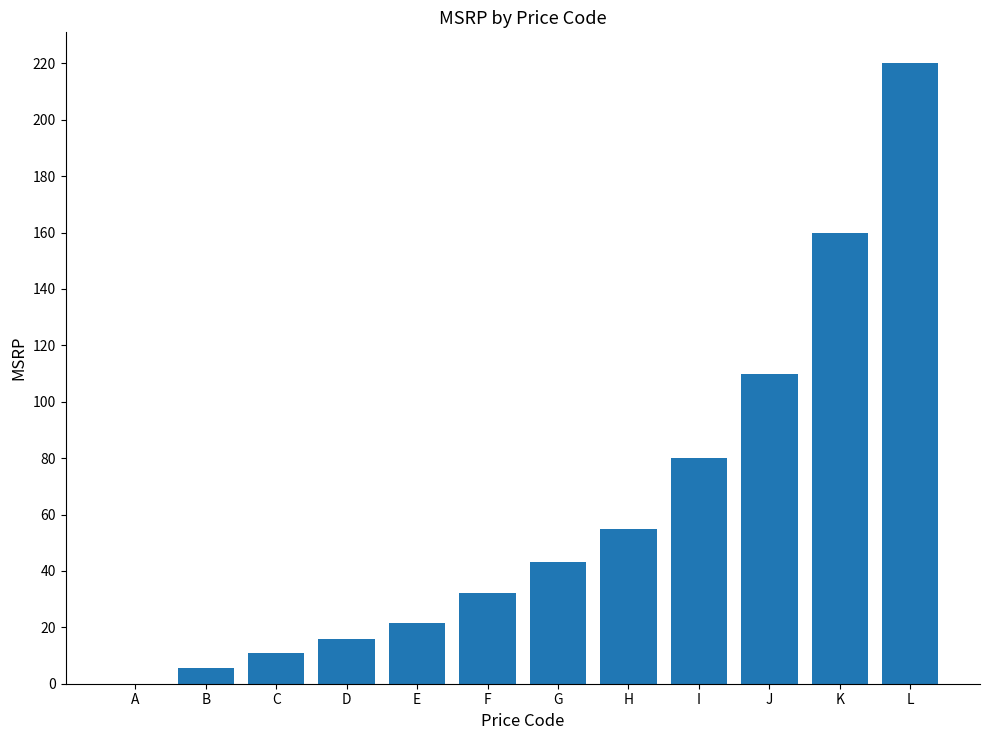

True or false: the data shows 32.1 at E.

False